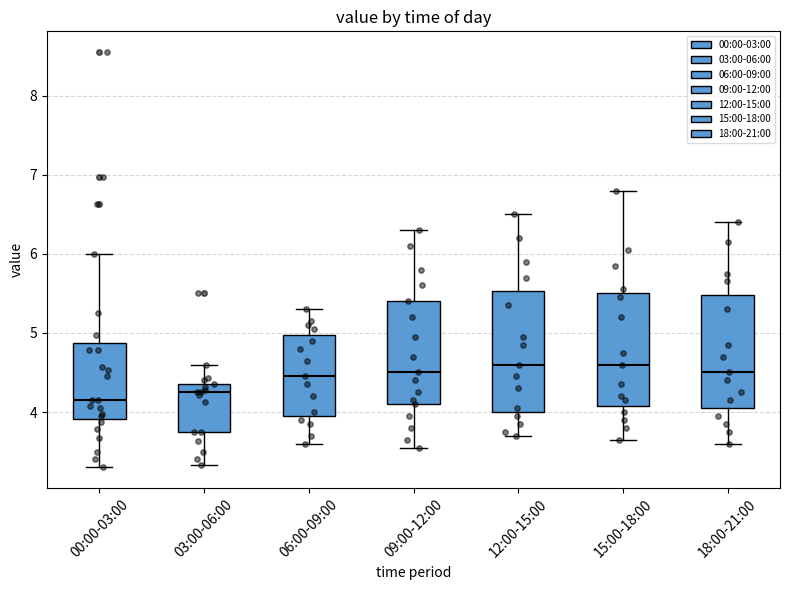

Reading left to right, transcribe this box plot: for each box, give where its median line is, the range the box spans, and where its two whiskers end, as read against the y-axis. The values are not printed on the chart, so give them approximately, as read against the axis.

00:00-03:00: median 4.2, box 3.9 to 4.9, whiskers 3.3 to 6.0
03:00-06:00: median 4.3, box 3.8 to 4.4, whiskers 3.3 to 4.6
06:00-09:00: median 4.5, box 4.0 to 5.0, whiskers 3.6 to 5.3
09:00-12:00: median 4.5, box 4.1 to 5.4, whiskers 3.6 to 6.3
12:00-15:00: median 4.6, box 4.0 to 5.5, whiskers 3.7 to 6.5
15:00-18:00: median 4.6, box 4.1 to 5.5, whiskers 3.7 to 6.8
18:00-21:00: median 4.5, box 4.1 to 5.5, whiskers 3.6 to 6.4